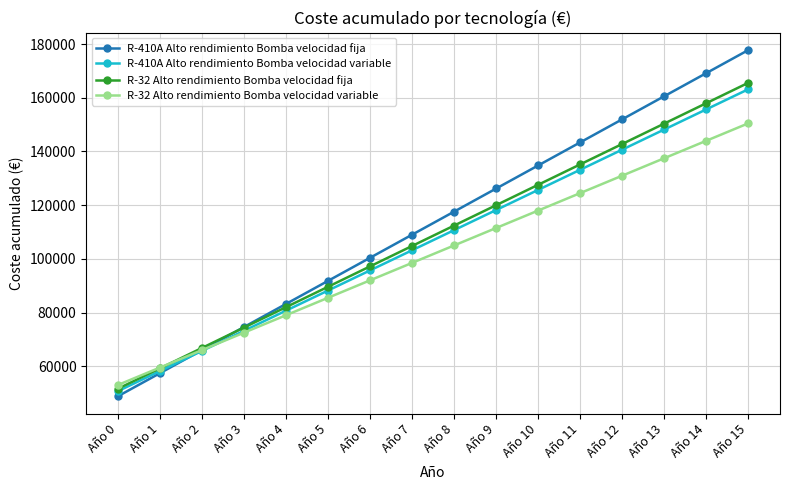

True or false: R-32 Alto rendimiento Bomba velocidad fija has more than 2 interior local peaks.

False